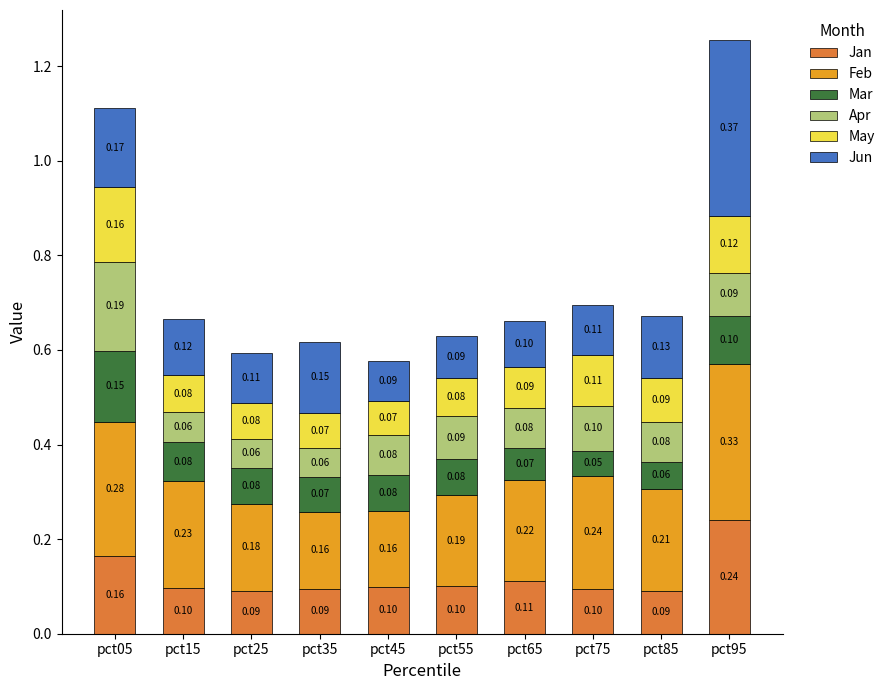

What is the sum of all Jan values?

1.2